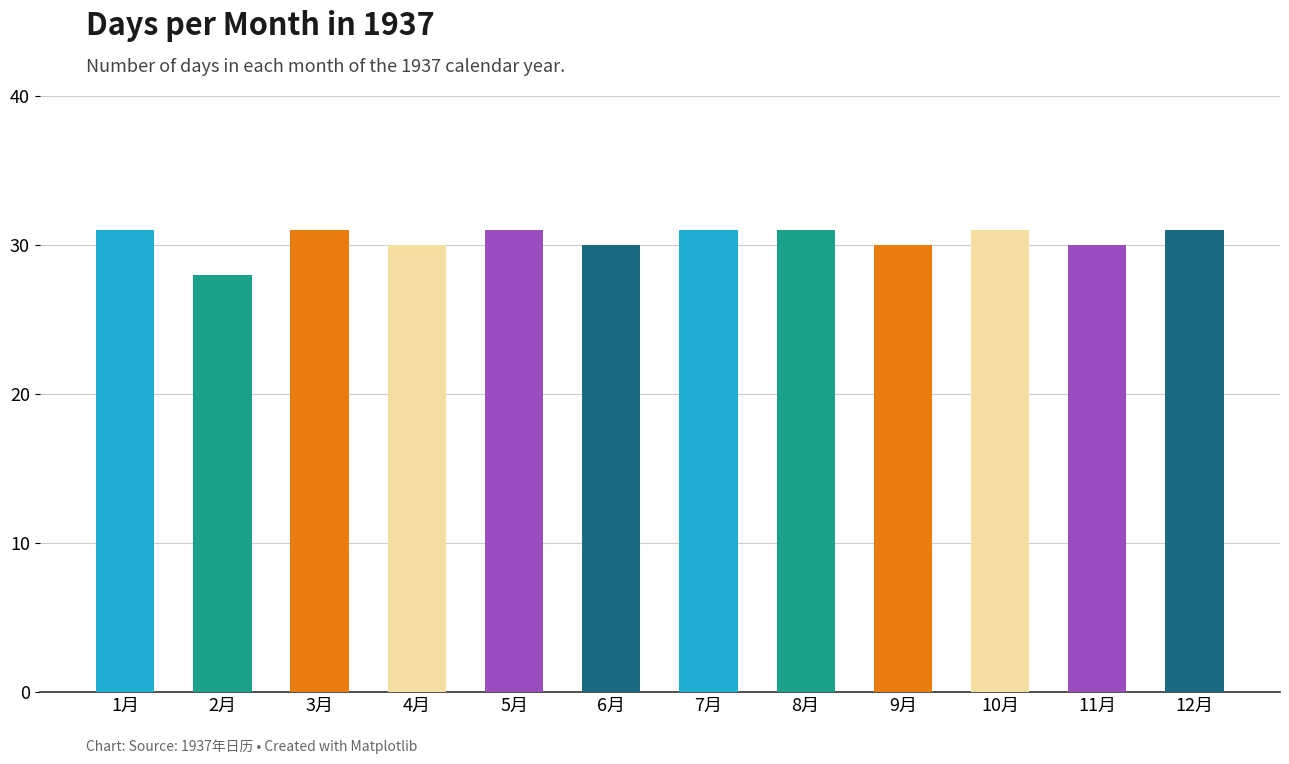

Are the bars grouped side by side (vs. stacked)?

No